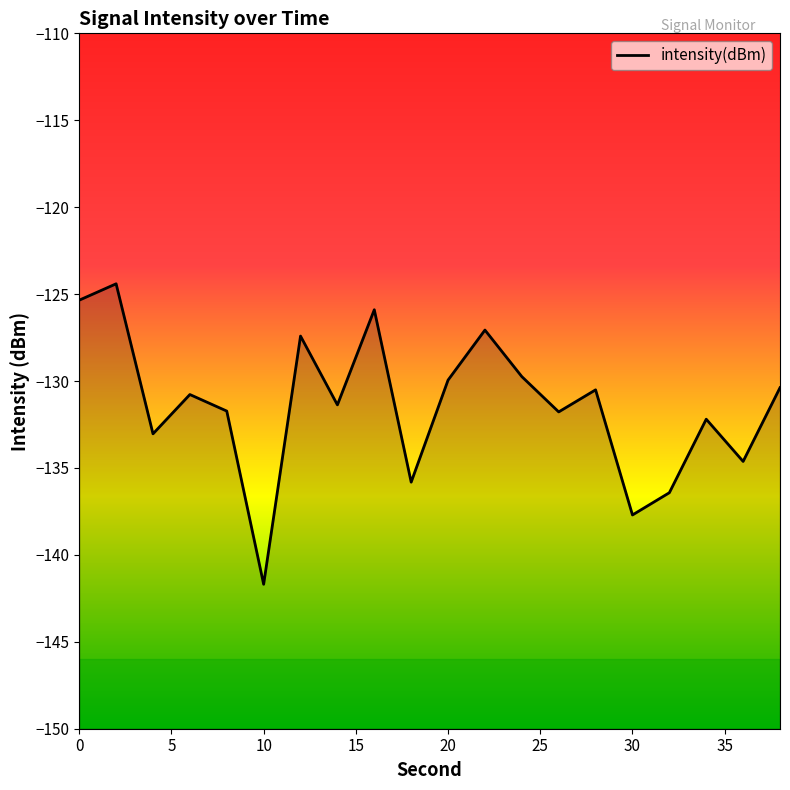

How many points are lower than both their immediate neighbors (excluding endpoints)?

7